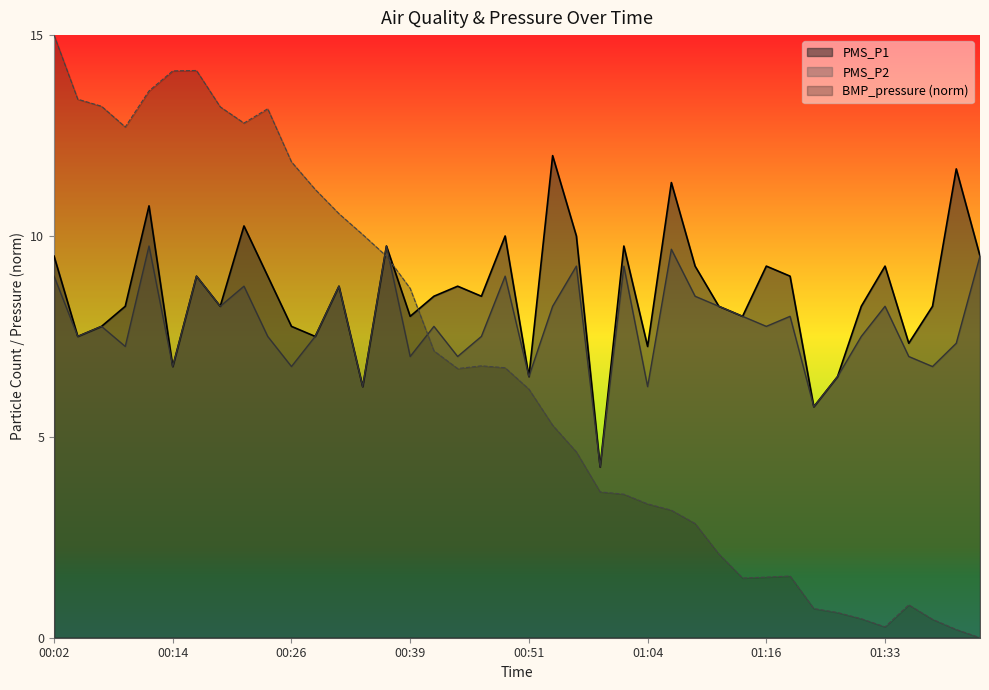

Which has a higher value, 01:14 or 01:40?

01:14